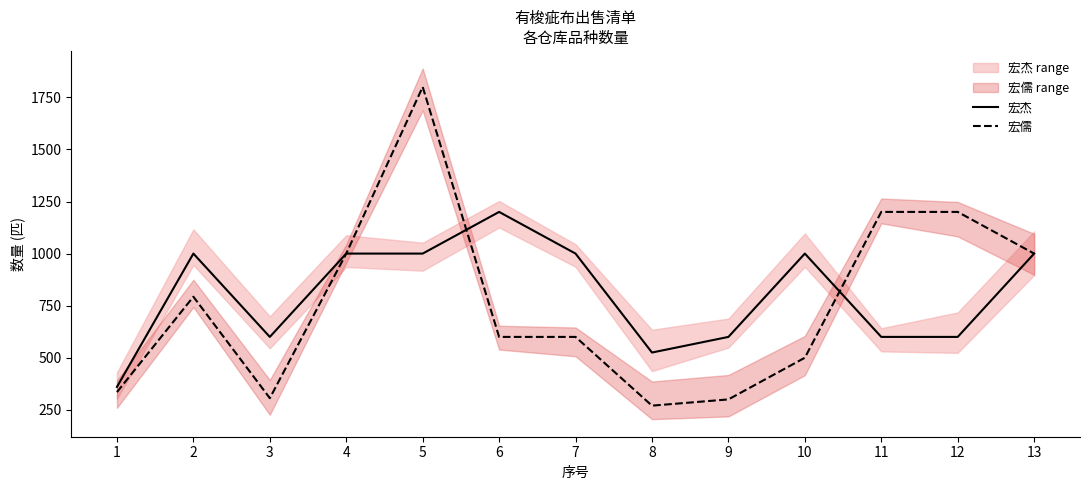

List the series in order of their peak value, highest first.

宏儒, 宏杰